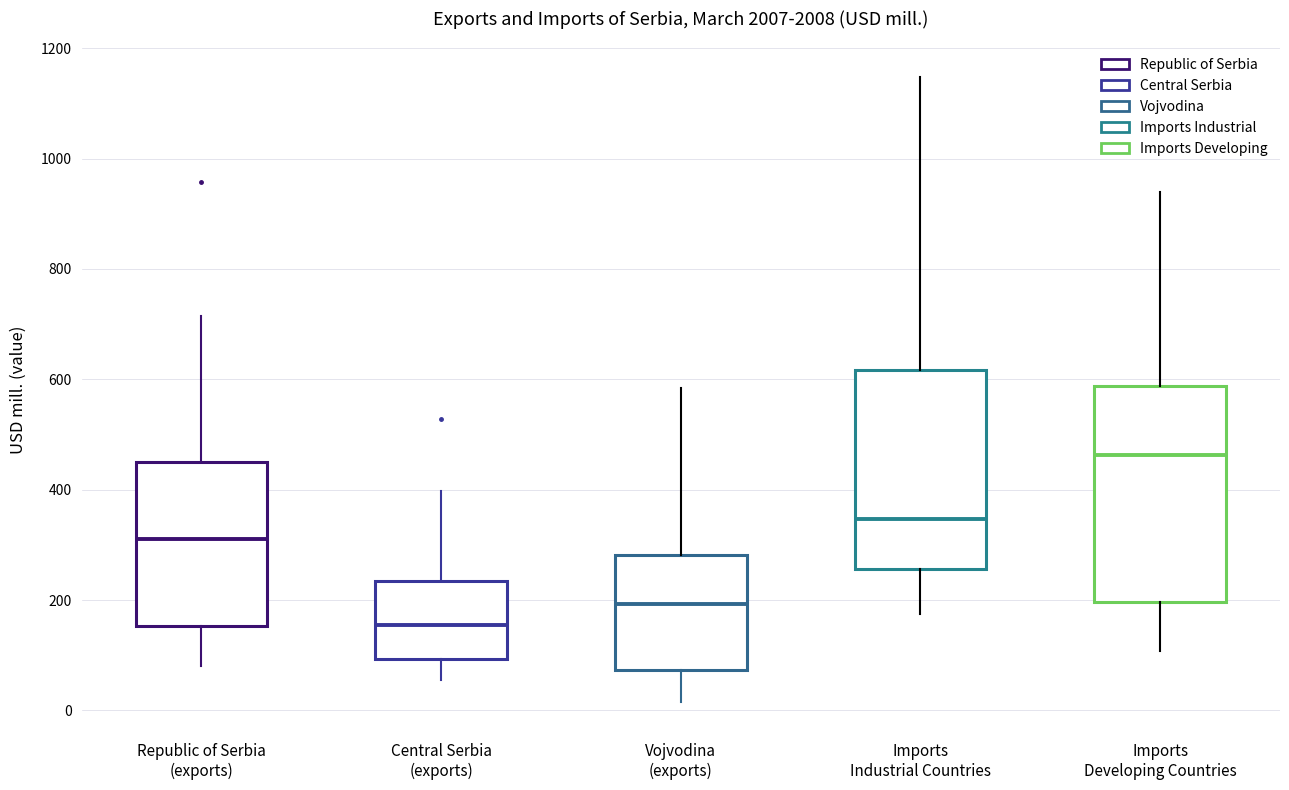

Where does the upper whisker of the box for Vojvodina (exports) end on the y-axis? The values are not printed on the chart, so give them approximately, as read against the axis.

580